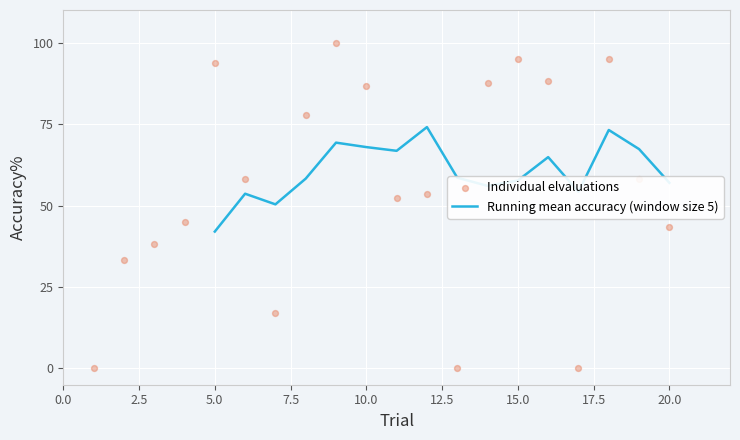

What is the change in value from 3 to 12?

+15.1